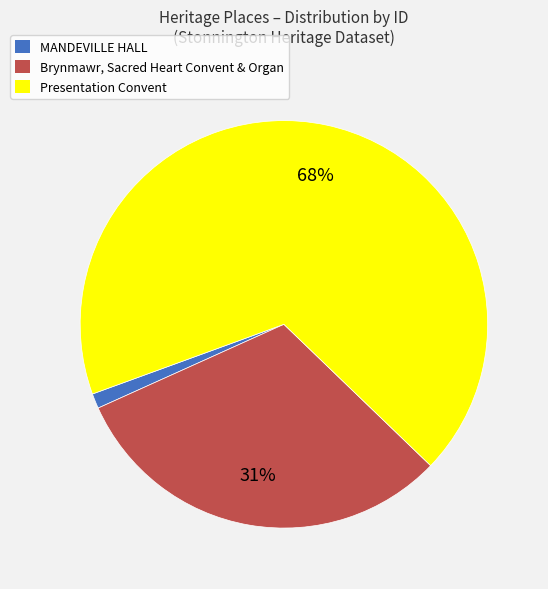

The Presentation Convent slice represents 55% of the pie. True or false?

False